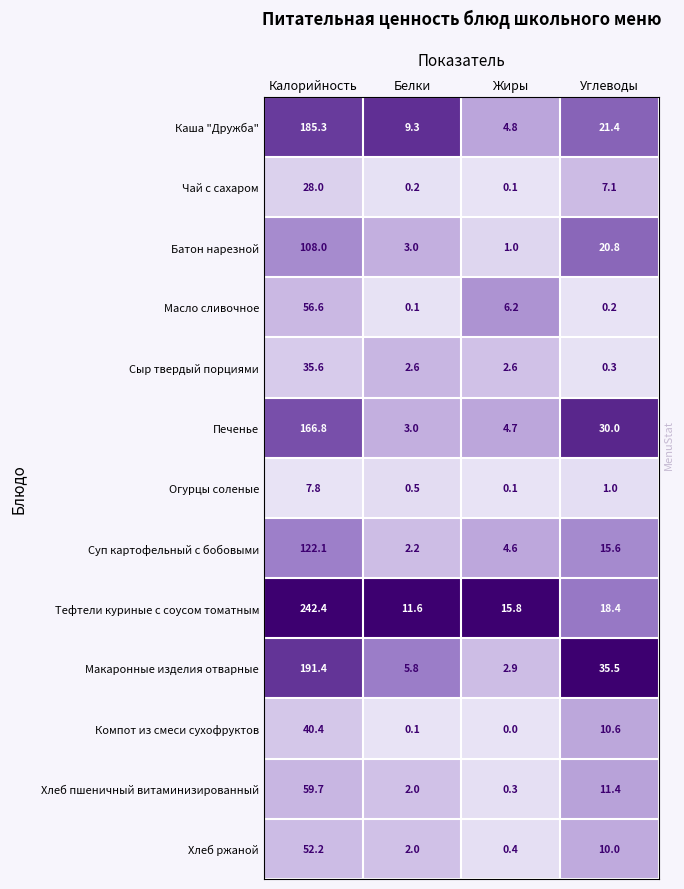

Rank the series by their maximum value, from highest to lowest.

Тефтели куриные с соусом томатным, Макаронные изделия отварные, Каша "Дружба", Печенье, Суп картофельный с бобовыми, Батон нарезной, Хлеб пшеничный витаминизированный, Масло сливочное, Хлеб ржаной, Компот из смеси сухофруктов, Сыр твердый порциями, Чай с сахаром, Огурцы соленые